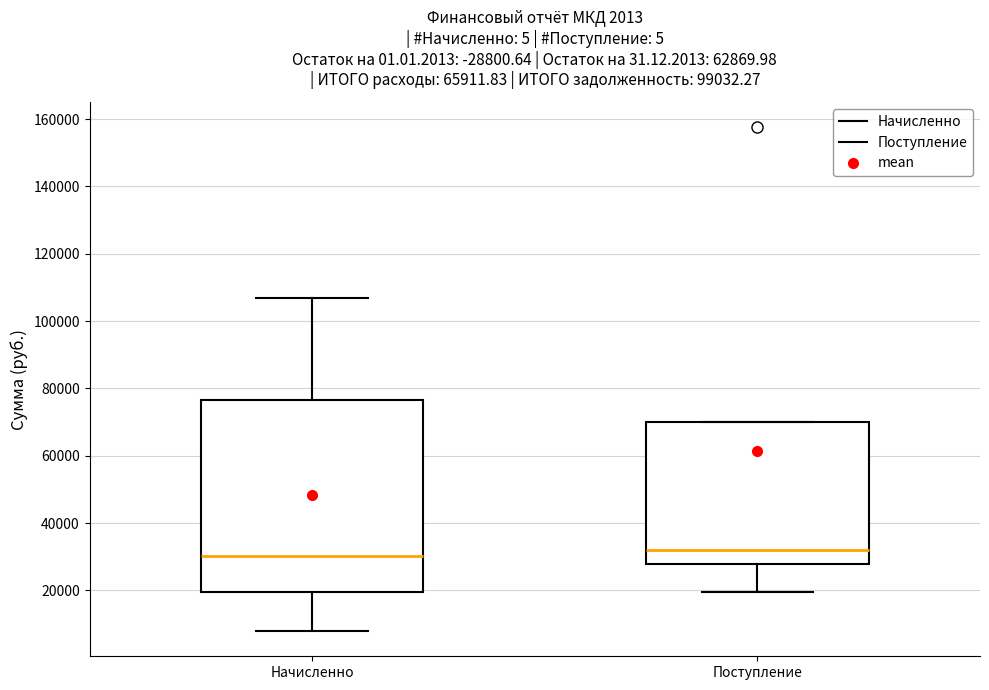

Reading left to right, read every box against the y-axis: the position of its median line, the range the box covers, and the ends of its whiskers. The values are not printed on the chart, so give them approximately, as read against the axis.

Начисленно: median 30000, box 20000 to 76000, whiskers 8000 to 106000
Поступление: median 32000, box 28000 to 70000, whiskers 20000 to 70000